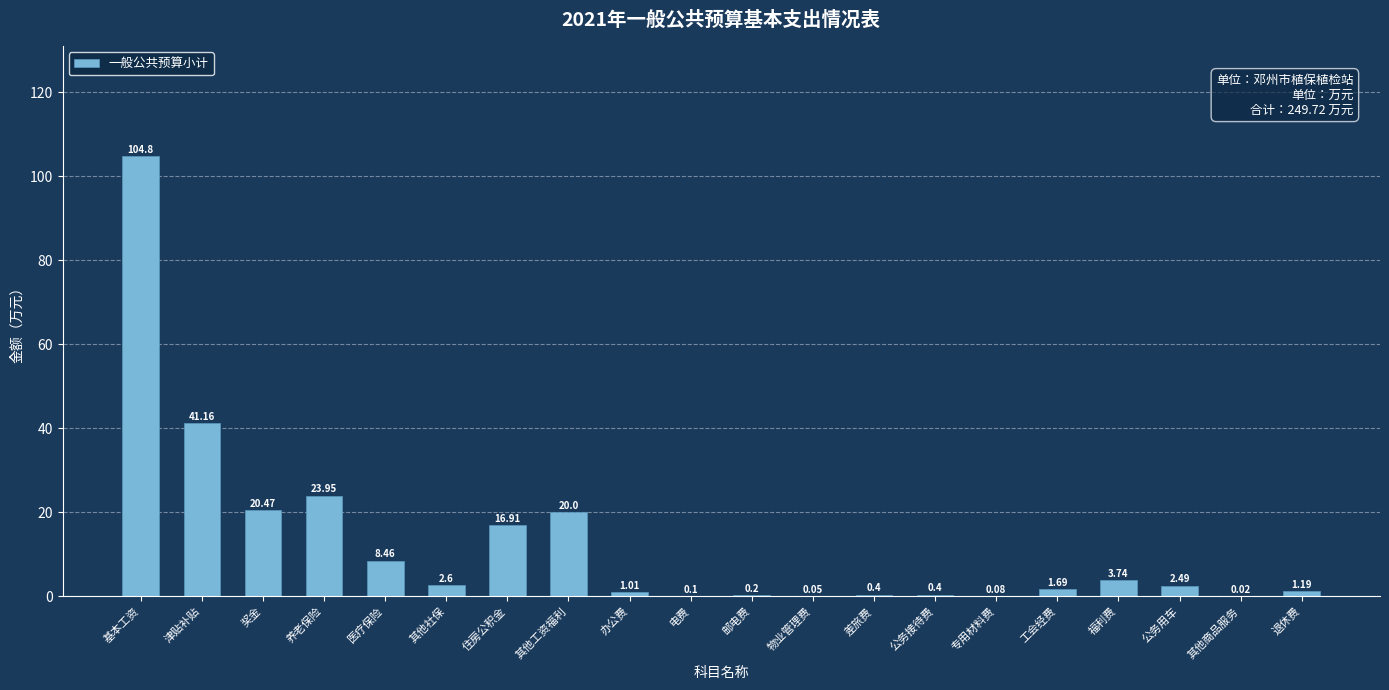

What is the maximum value shown in the chart?

104.8